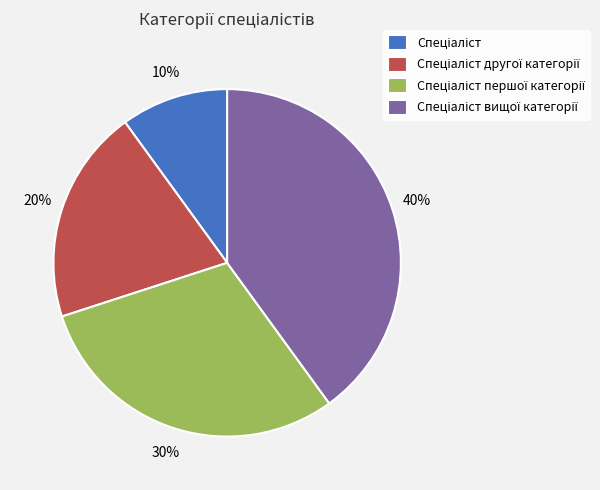

To the nearest percent, what is the difference between the largest and smallest slice percentages?

30%